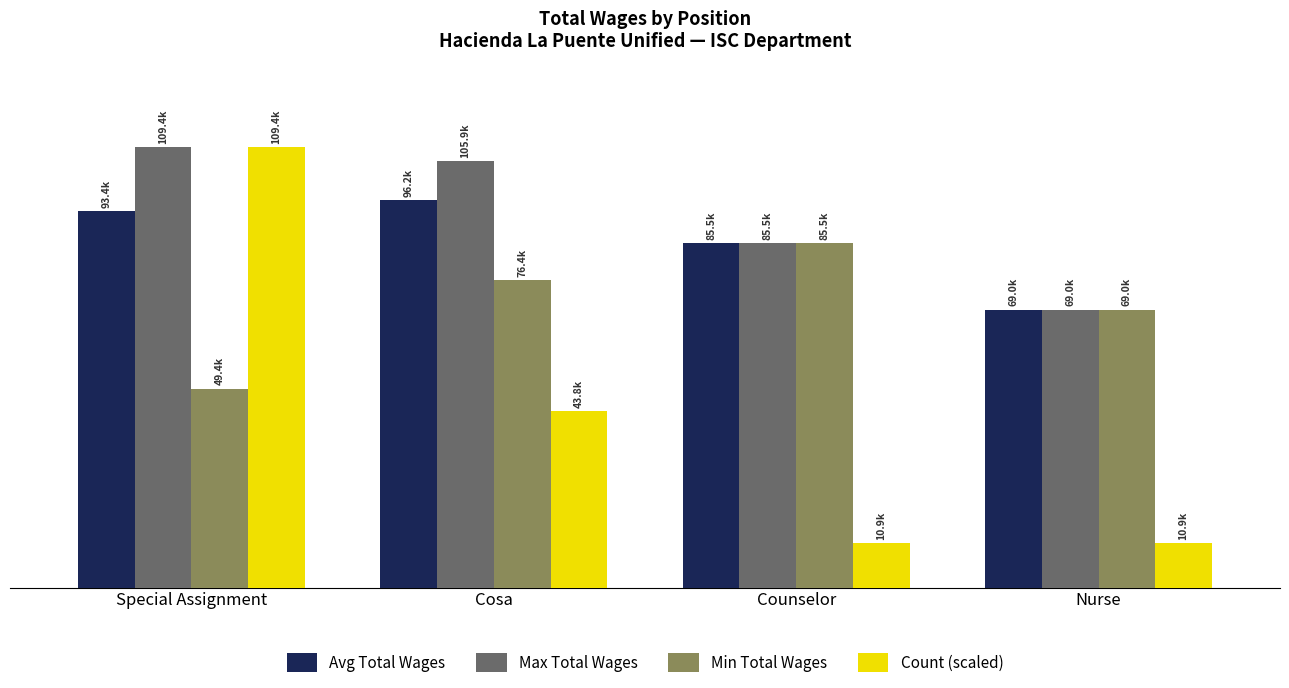

What is the average value of the Count (scaled) series?

43758.4